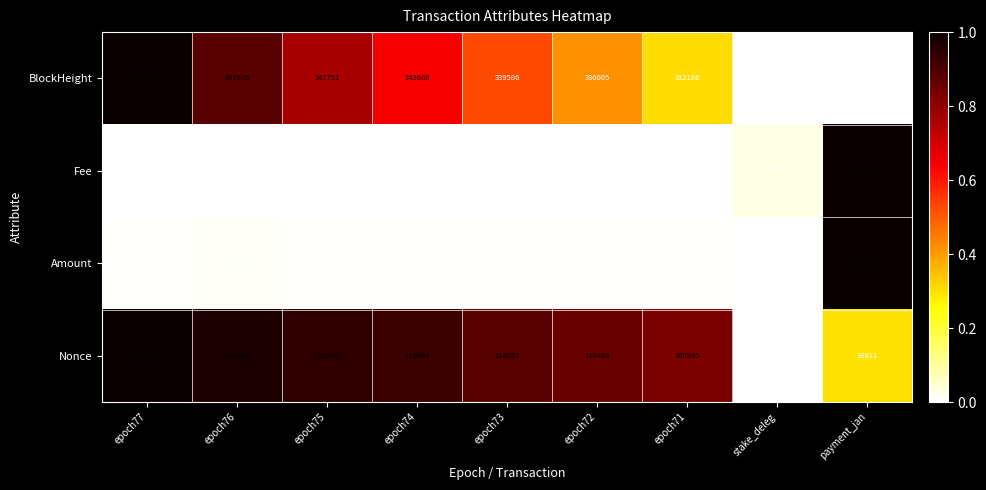

Which series has the widest spread of values?

Nonce